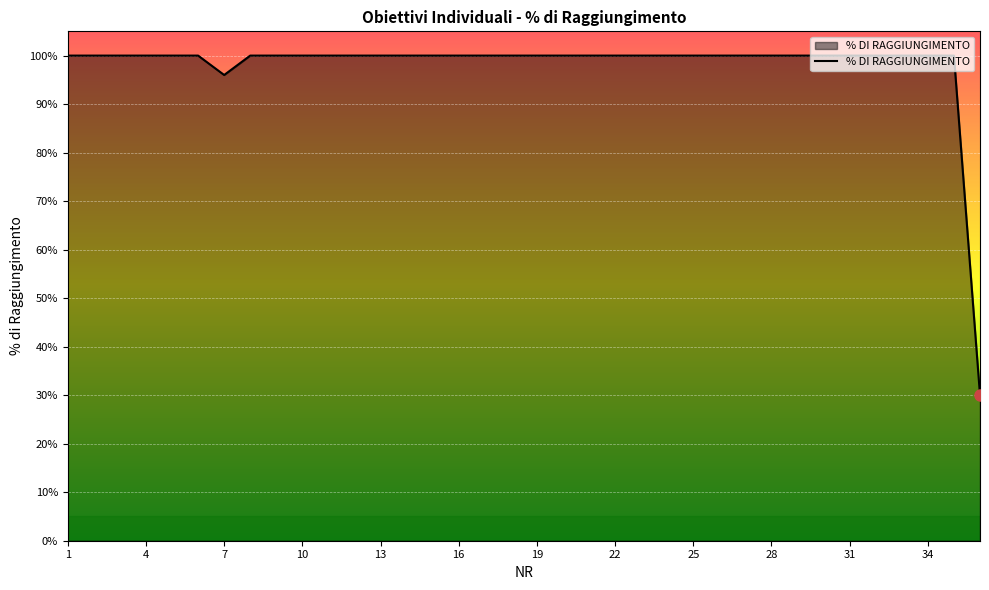

What is the difference between the maximum and minimum values?

0.7